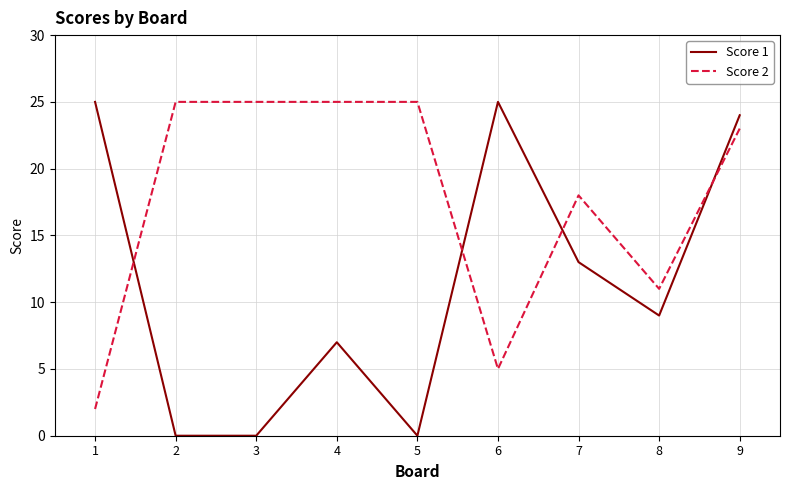

Is the value of Score 2 at 3 greater than the value of Score 1 at 3?

Yes